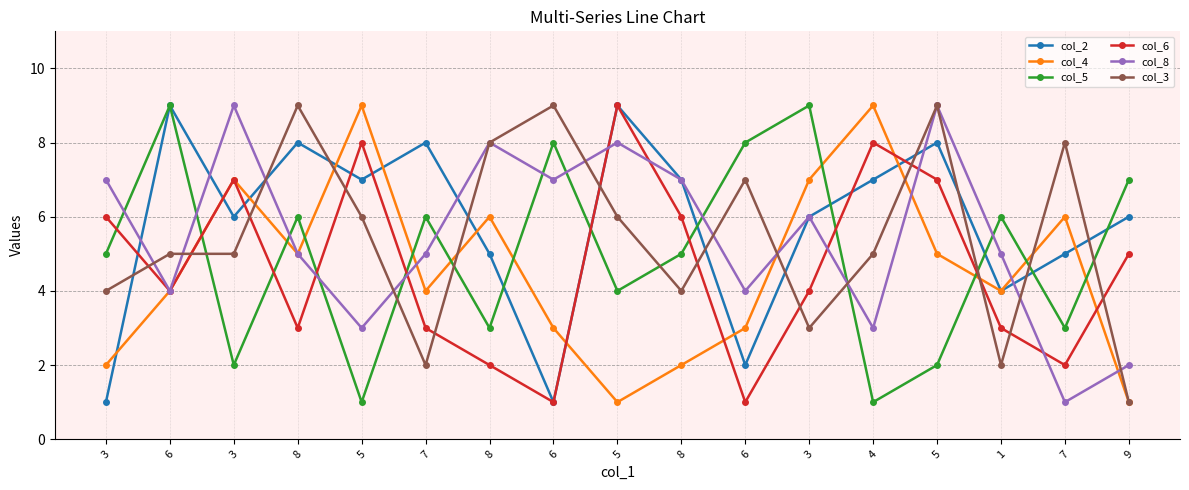

How many lines are shown in the chart?

6